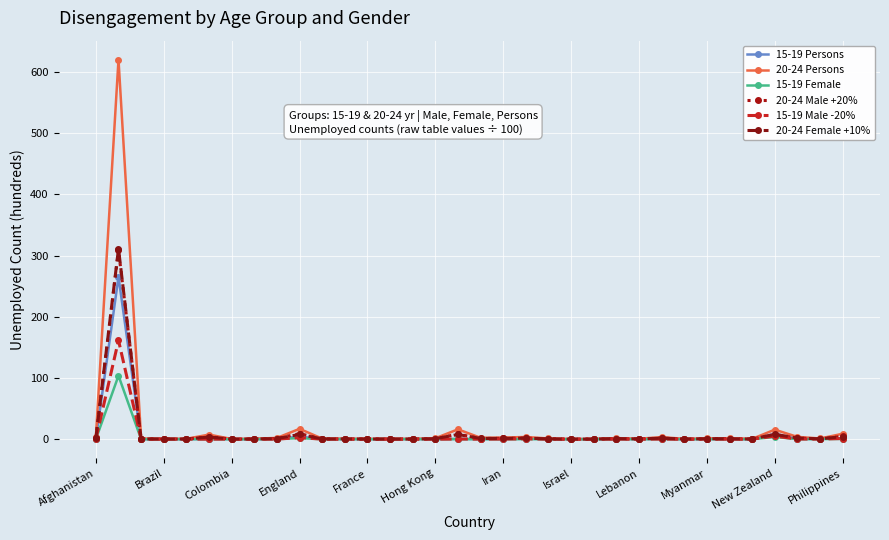

True or false: 15-19 Persons has more than 1 interior local peaks.

True